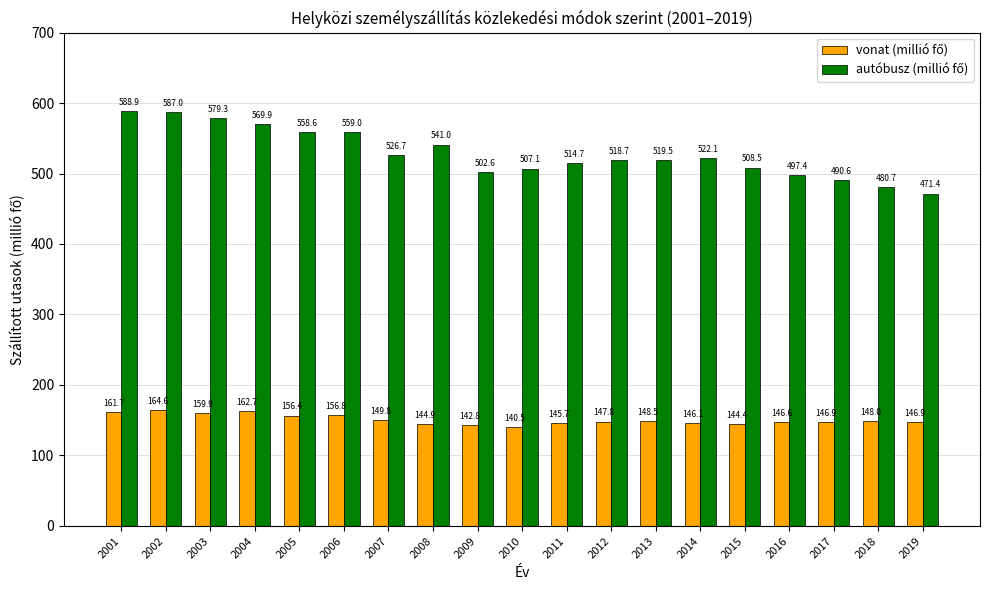

What is the spread (max minus min) of values at 2007?

376.9